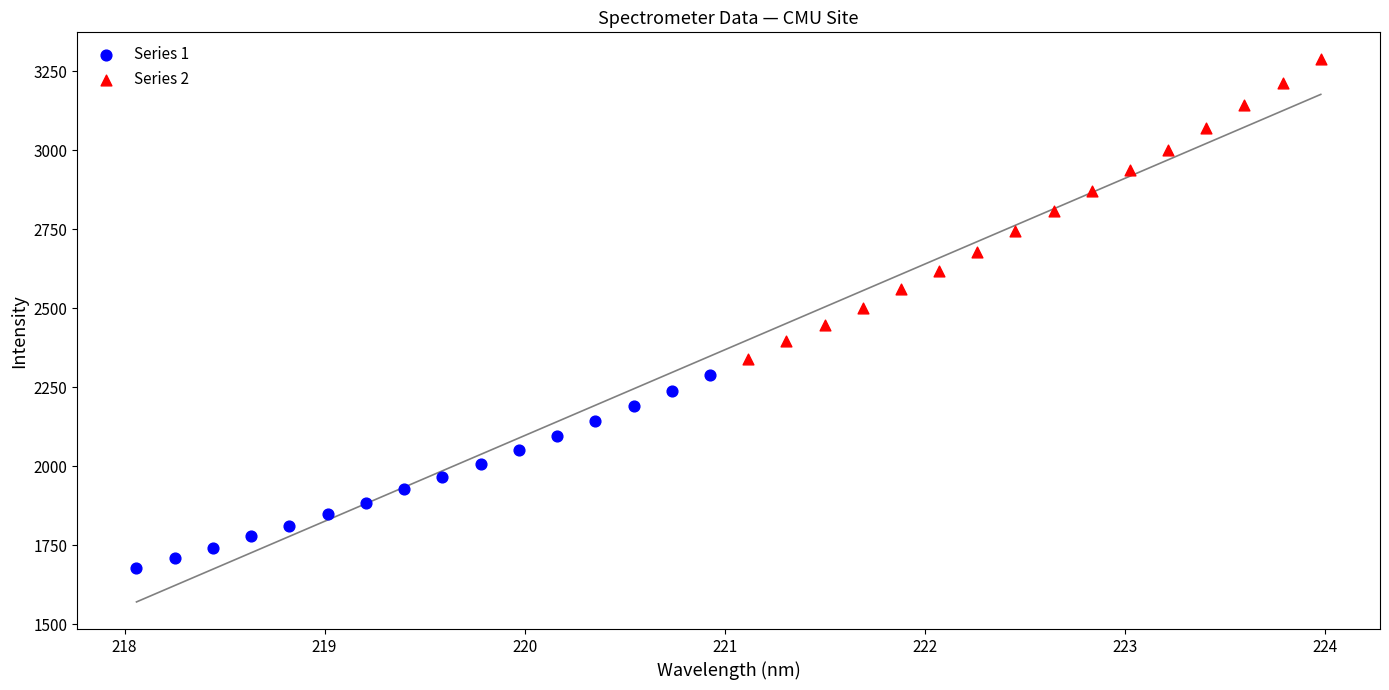

Which series reaches the minimum Y coordinate?

Series 1